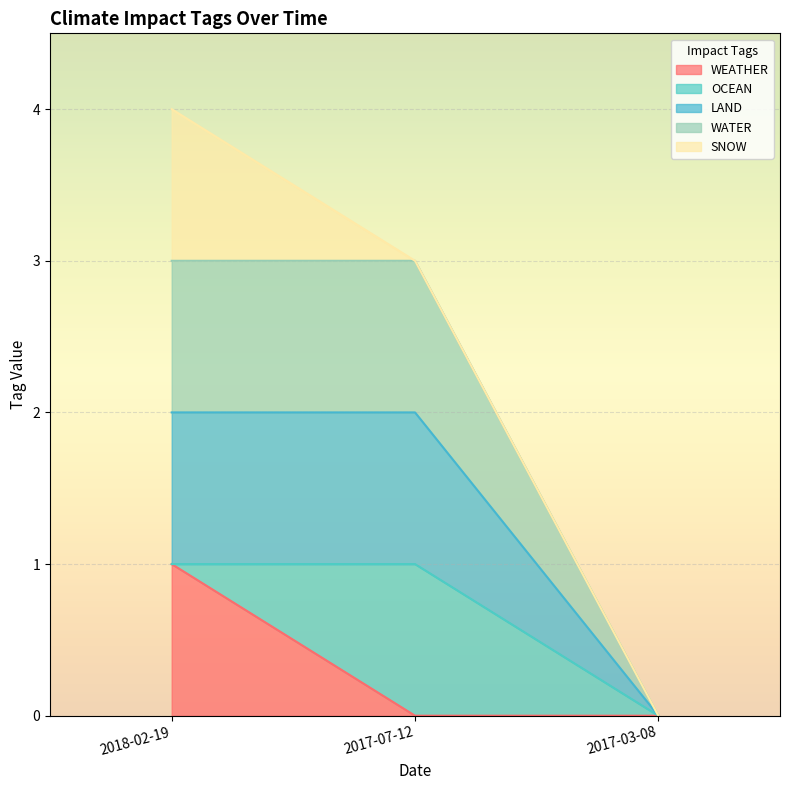

What is the average value of the WATER series?

1